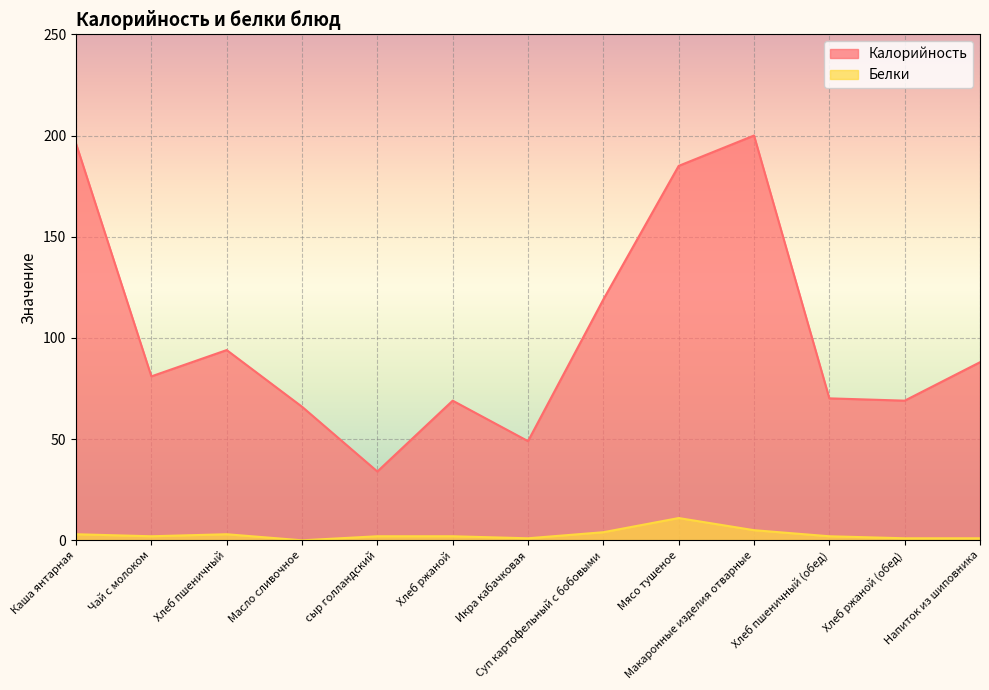

What position from the right is Хлеб ржаной?

8